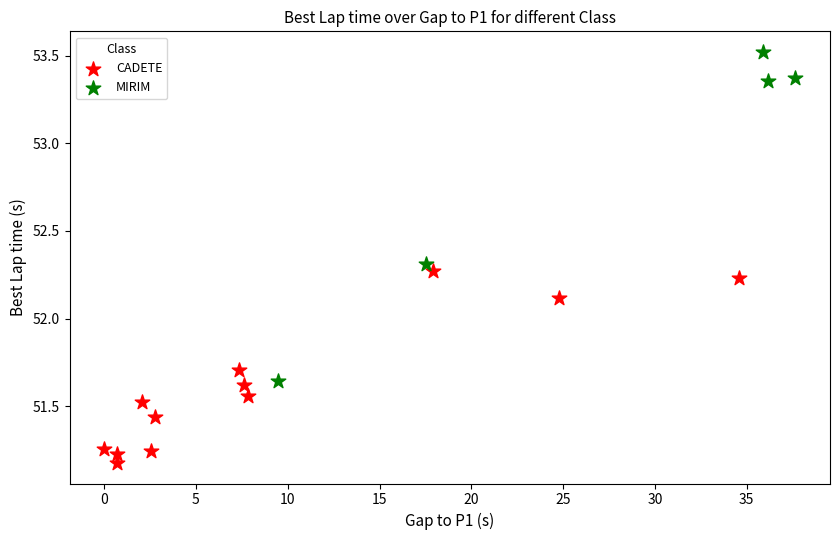

Which series has the largest Y range (max minus min)?

MIRIM